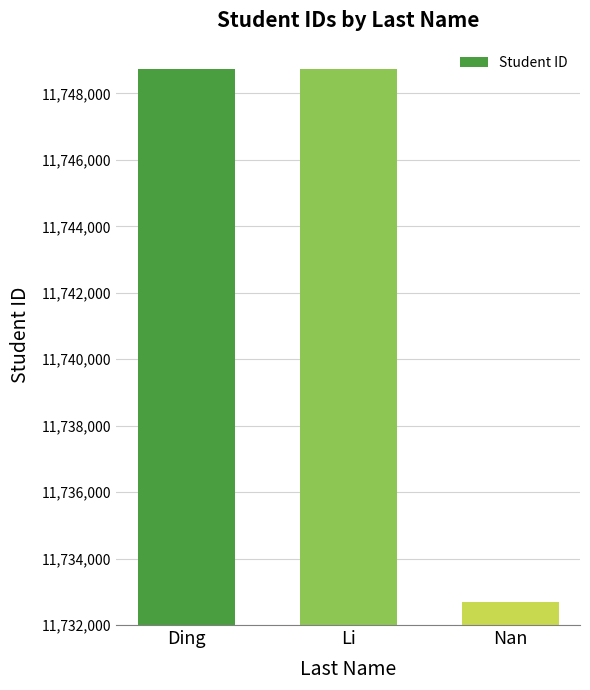

What is the maximum value shown in the chart?

11748744